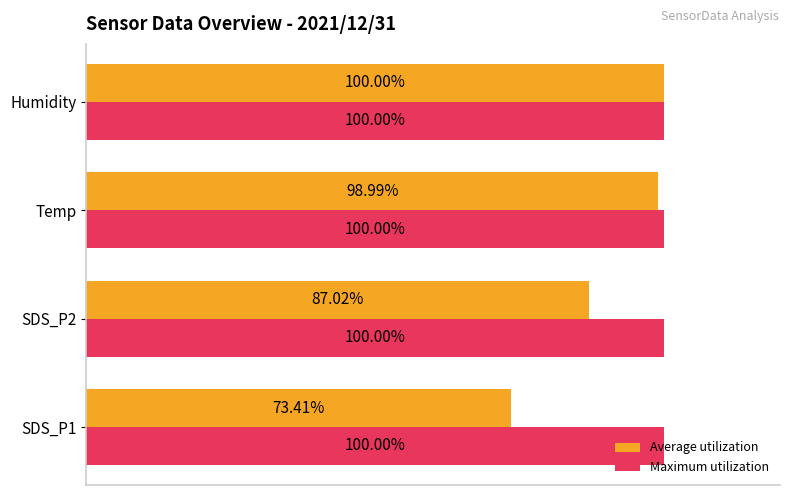

Rank the categories by Average utilization value from lowest to highest.

SDS_P1, SDS_P2, Temp, Humidity